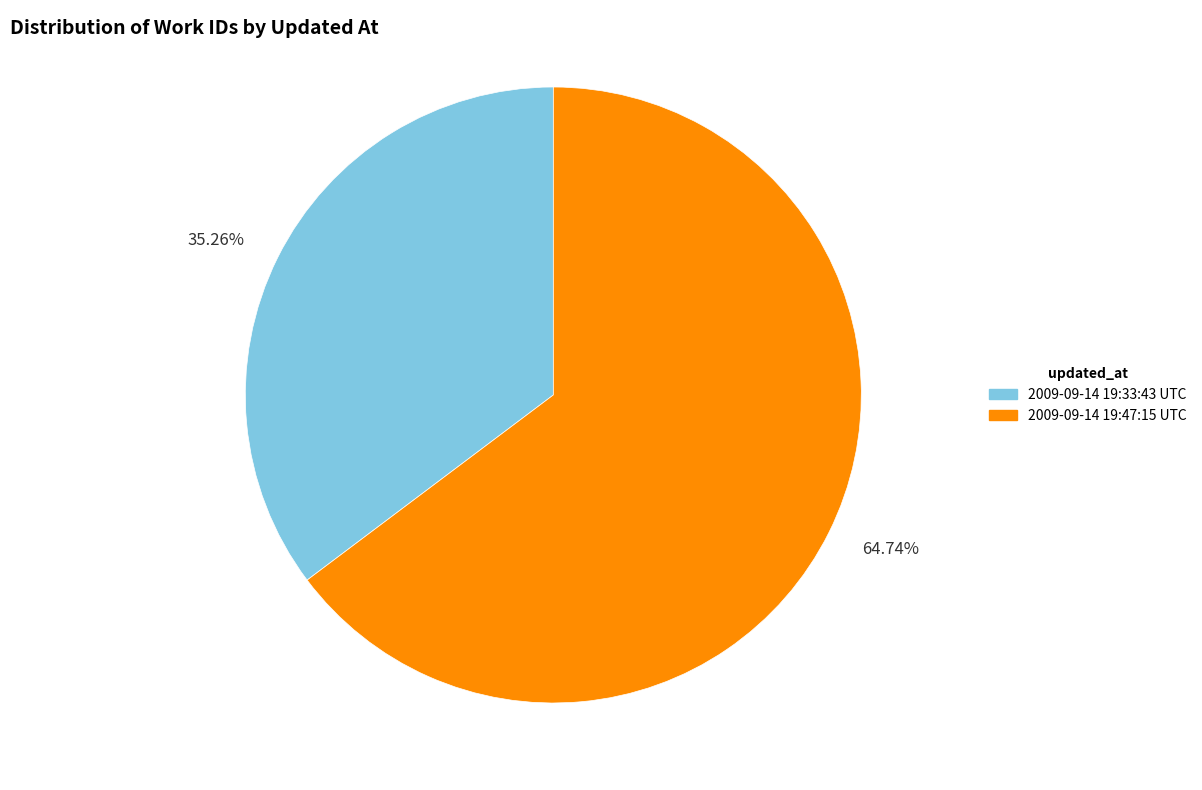

Which category accounts for the majority?

2009-09-14 19:47:15 UTC